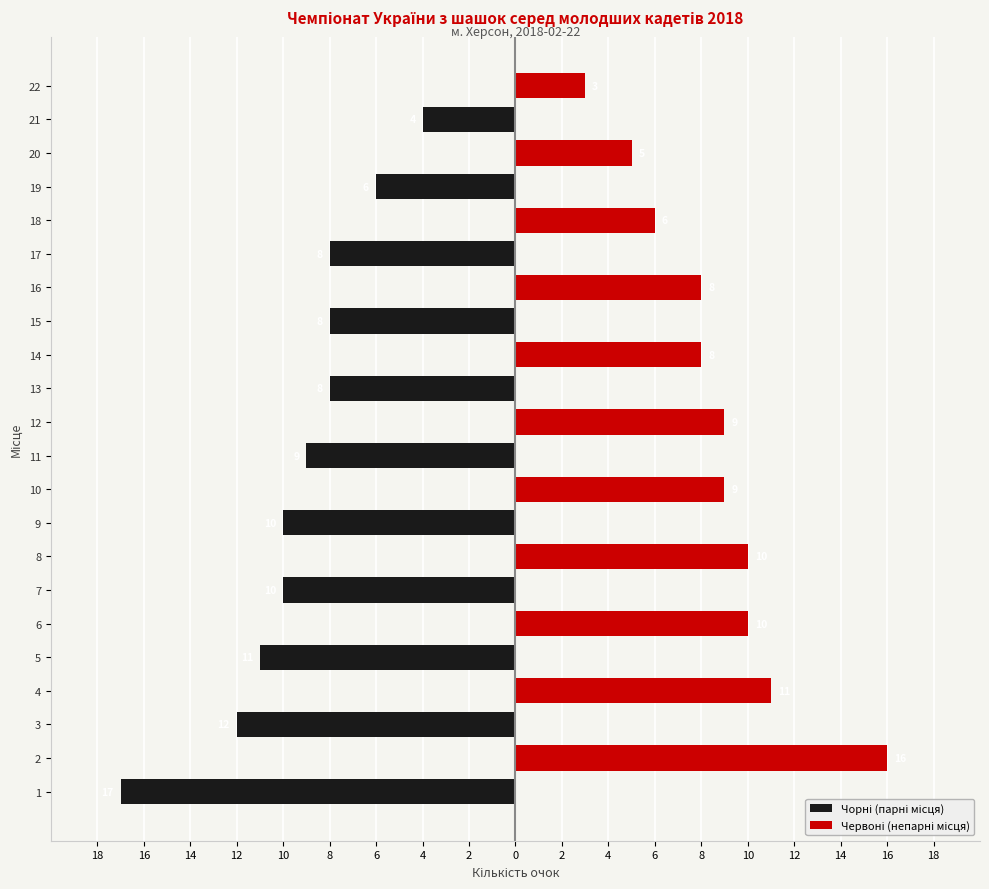

What is the sum of all Чорні (парні місця) values?

-103